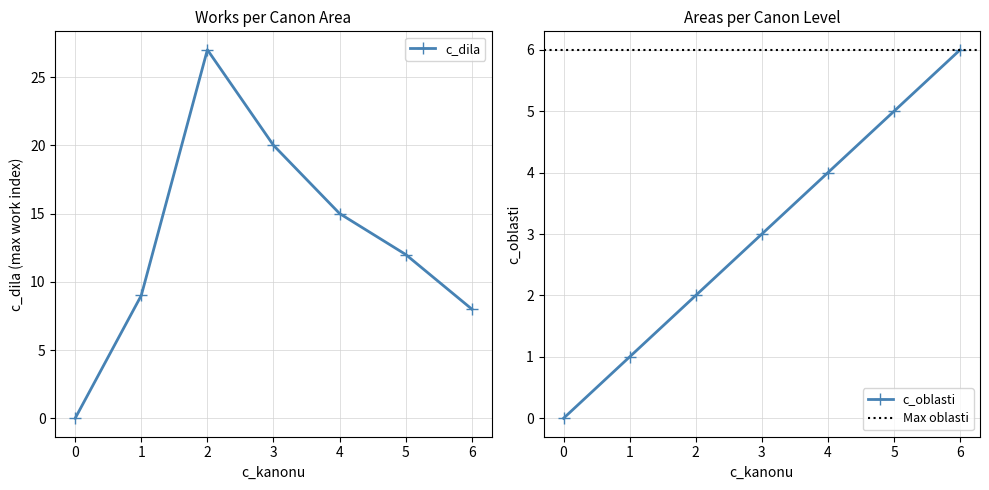

How many values in the c_dila series exceed 12?

3